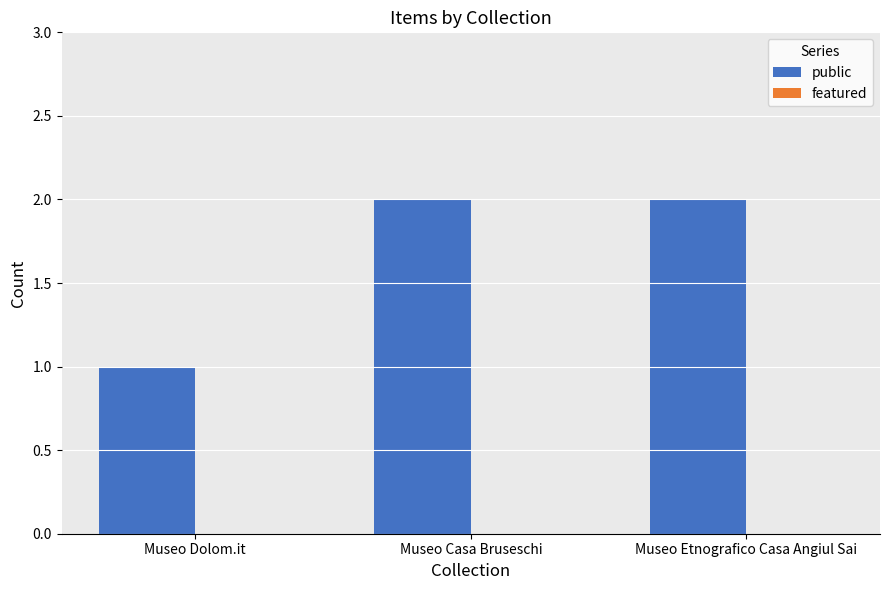

Which category has the lowest value across all series?

Museo Dolom.it